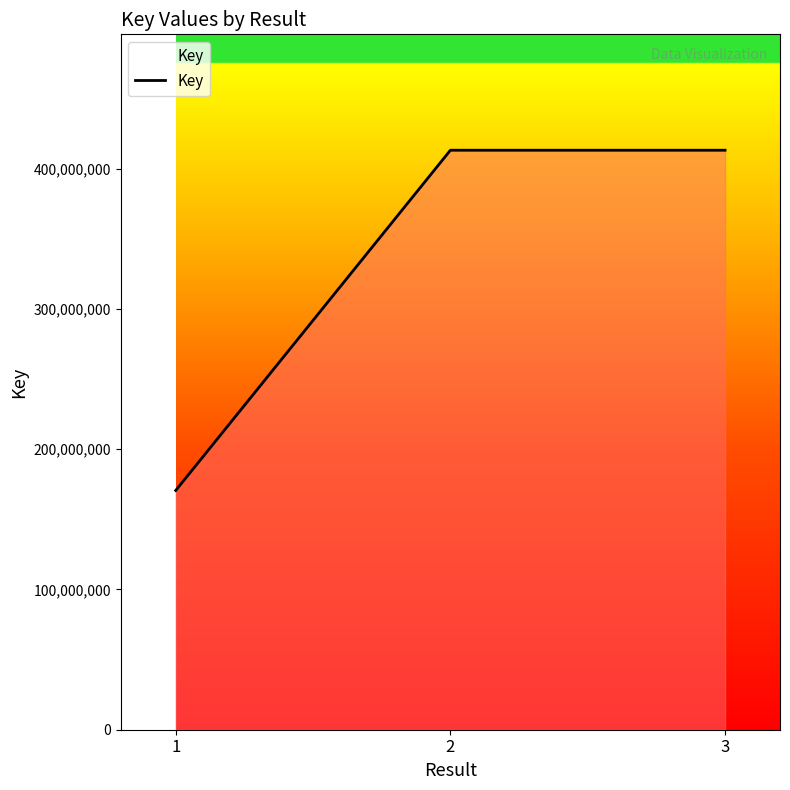

Does the chart have visible grid lines?

No